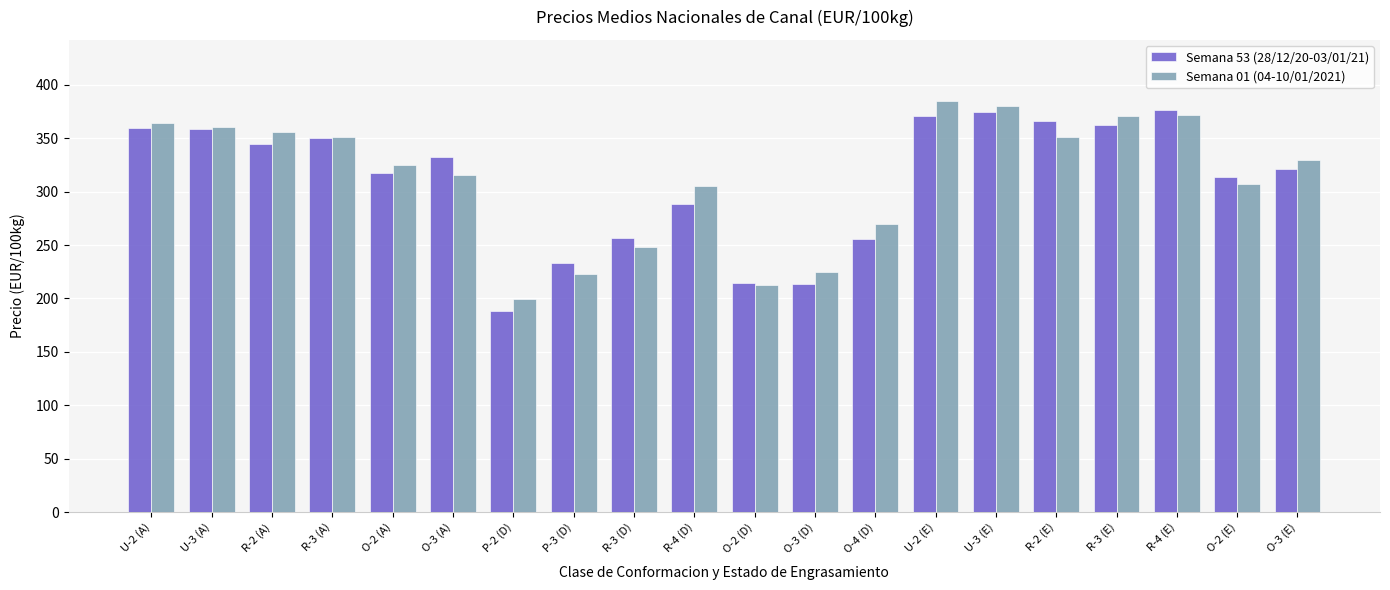

How many bars are there in each group?

2